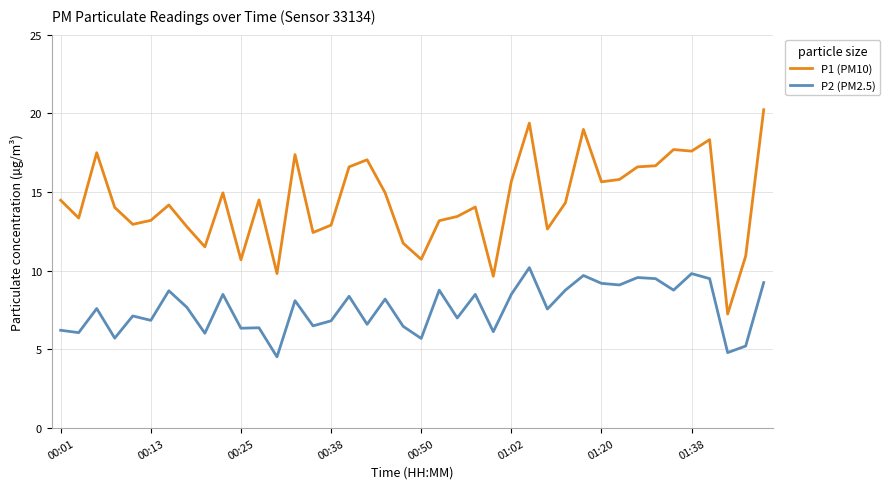

How many categories are shown in the chart?

40